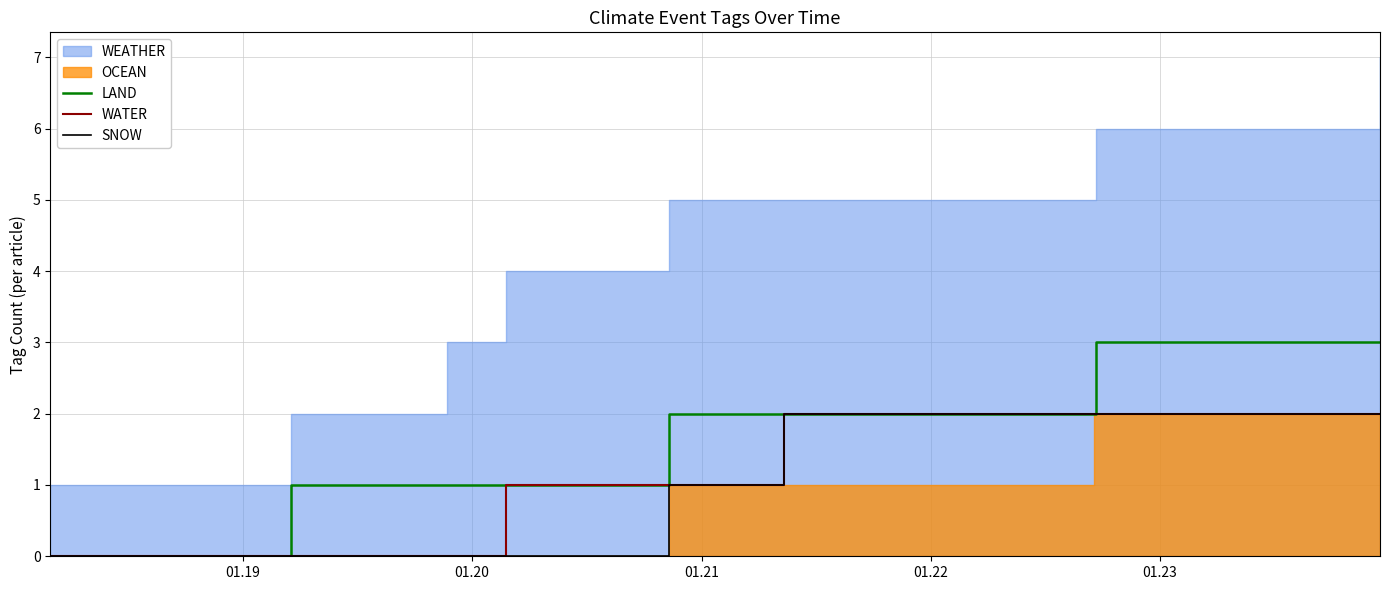

What is the label of the 10th point from the right?

01.19